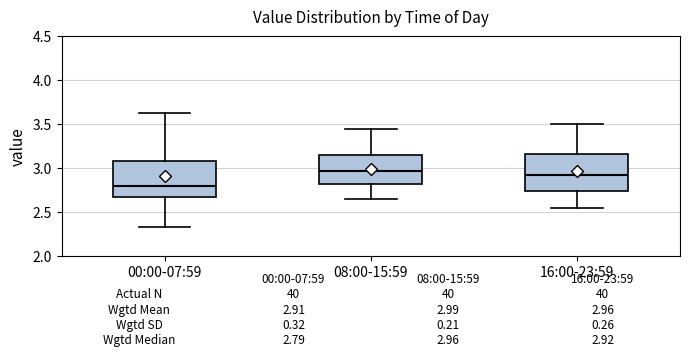

Which box's median line is the lowest?

00:00-07:59